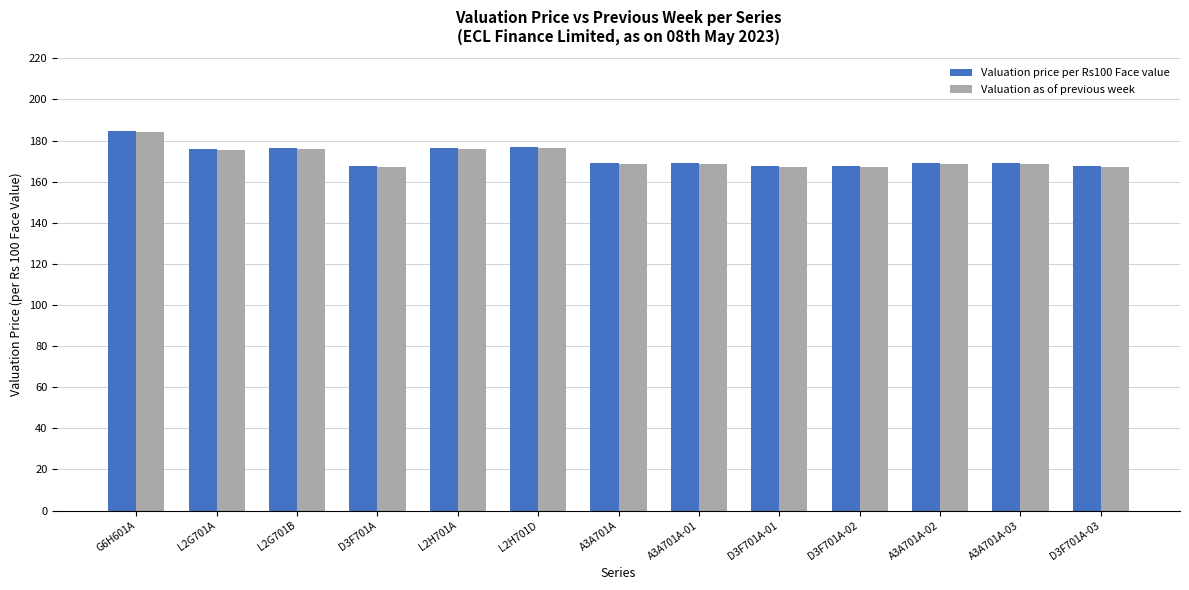

What is the sum of all Valuation price per Rs100 Face value values?

2234.8